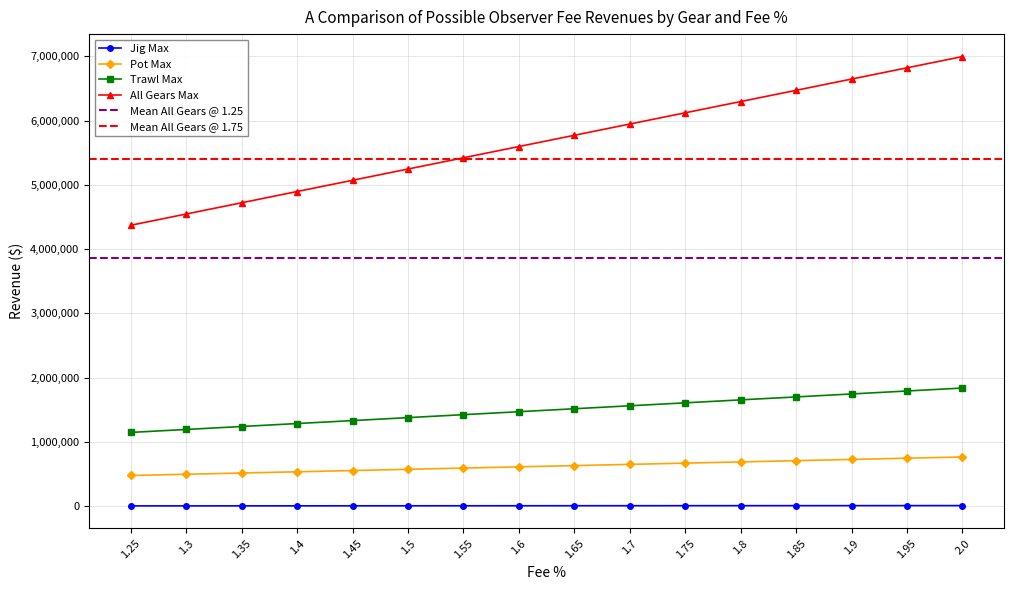

True or false: Trawl Max and Pot Max intersect in this chart.

False